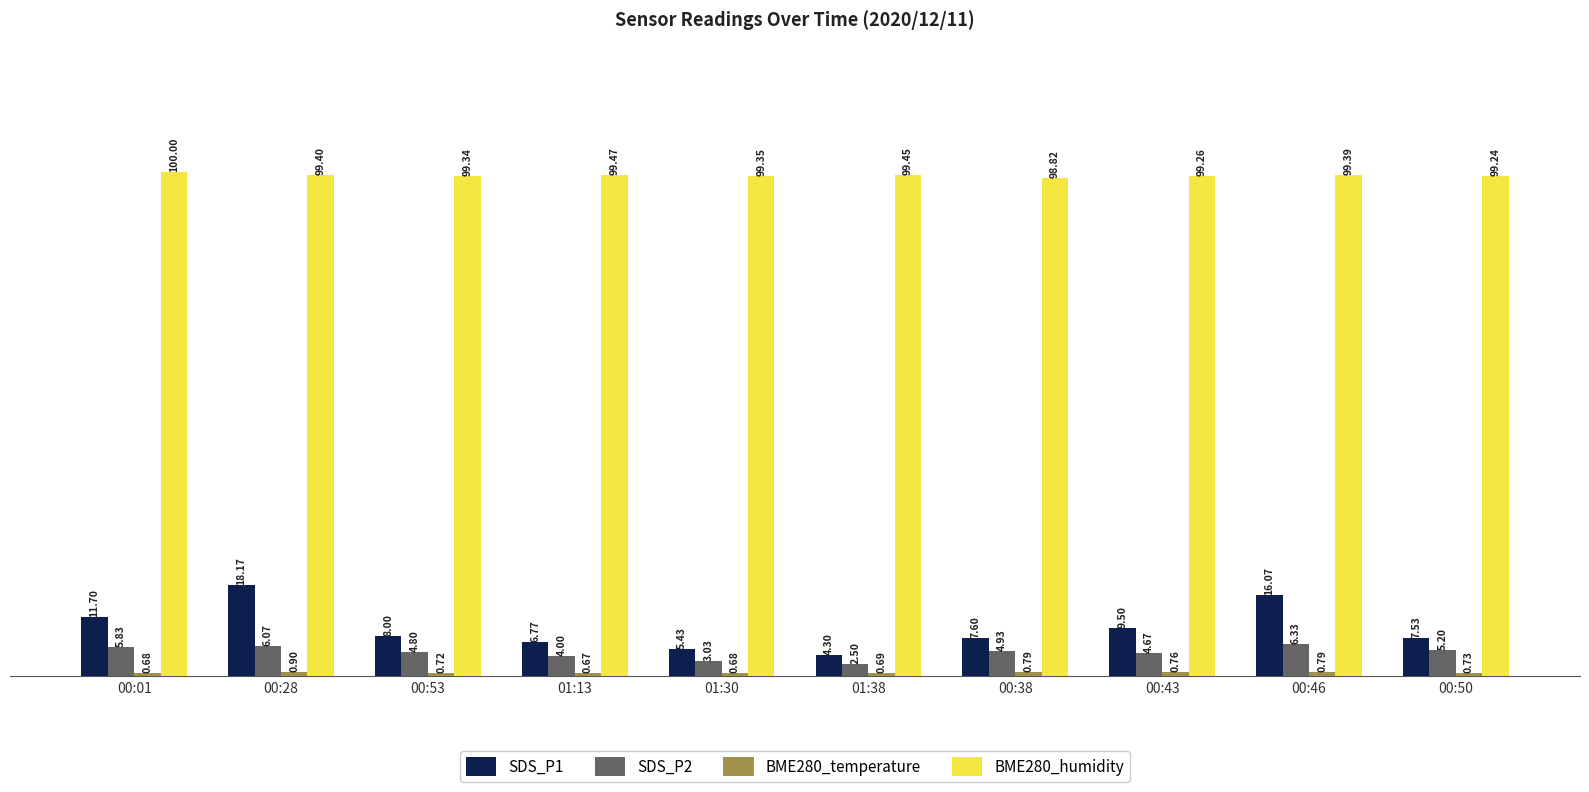

Which series has the widest spread of values?

SDS_P1